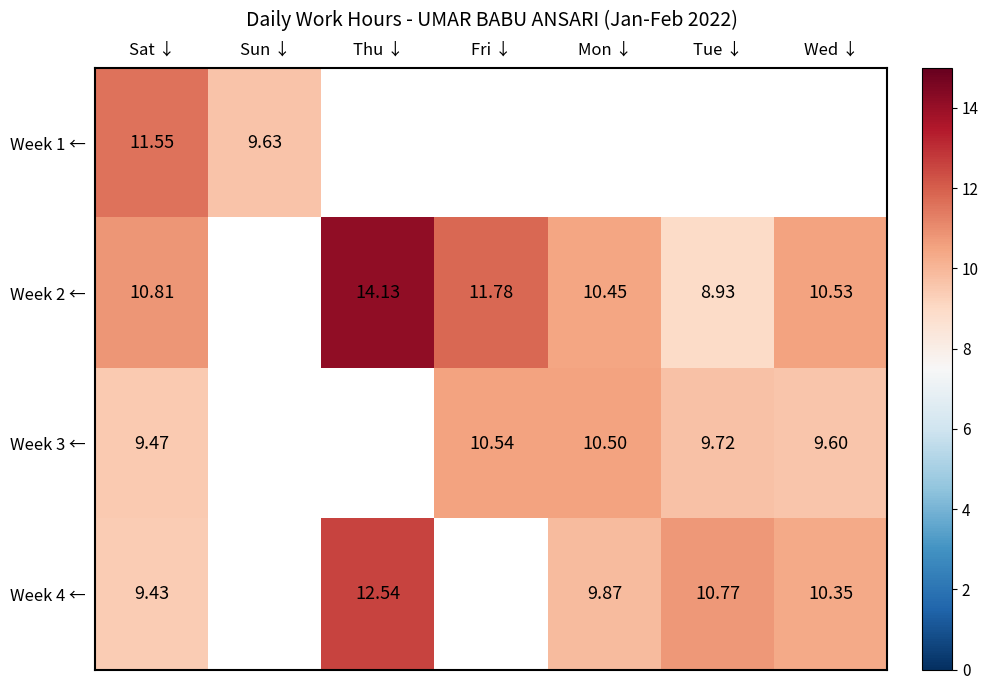

Is the value of Week 3 ← at Mon ↓ greater than the value of Week 2 ← at Wed ↓?

No